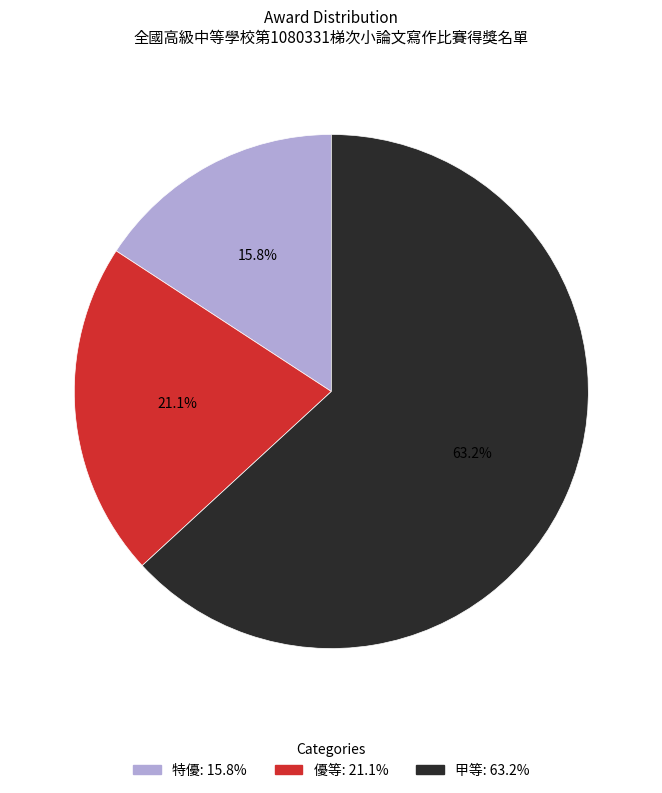

To the nearest percent, what is the combined percentage of 甲等 and 特優?

79%